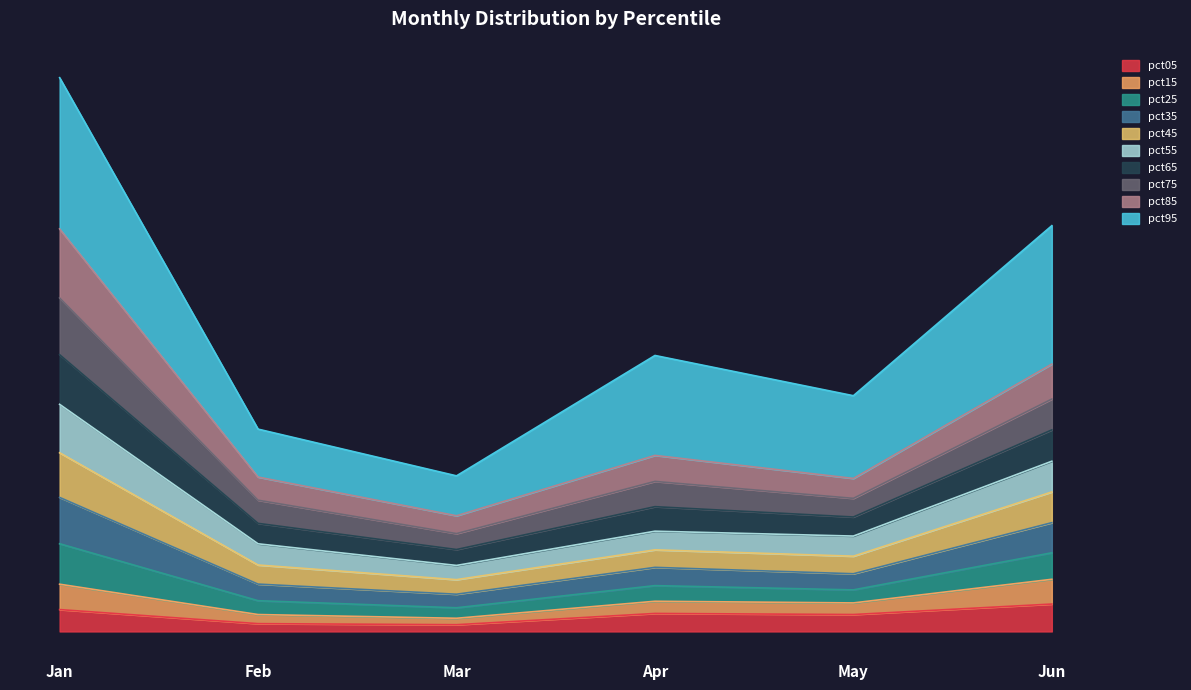

In pct15, how many points are lower than both neighbors (excluding endpoints)?

2